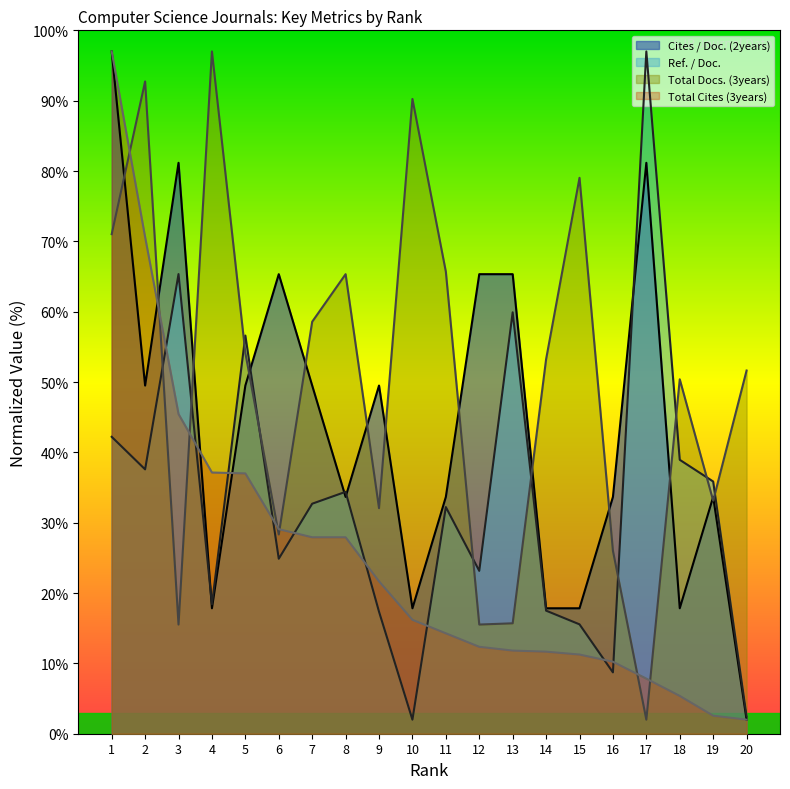

How many distinct data groups are displayed?

4